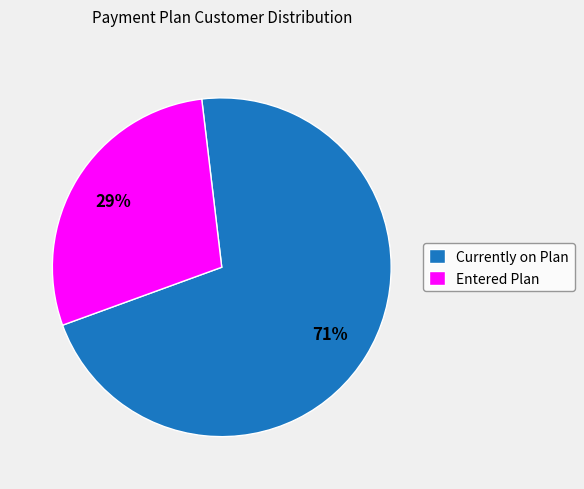

Is it true that Currently on Plan is 81% of the pie?

False